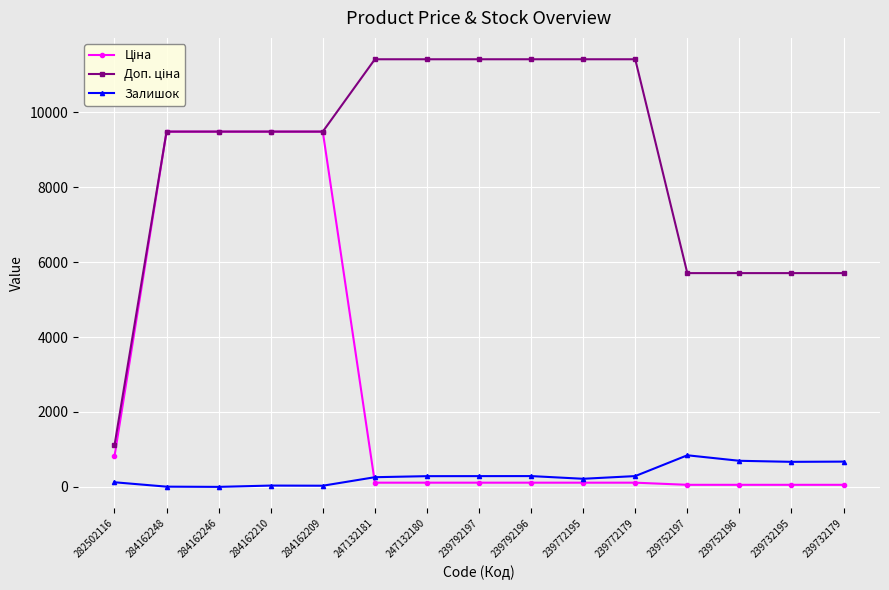

Is it true that Залишок equals 1196.8 at 239752196?

False